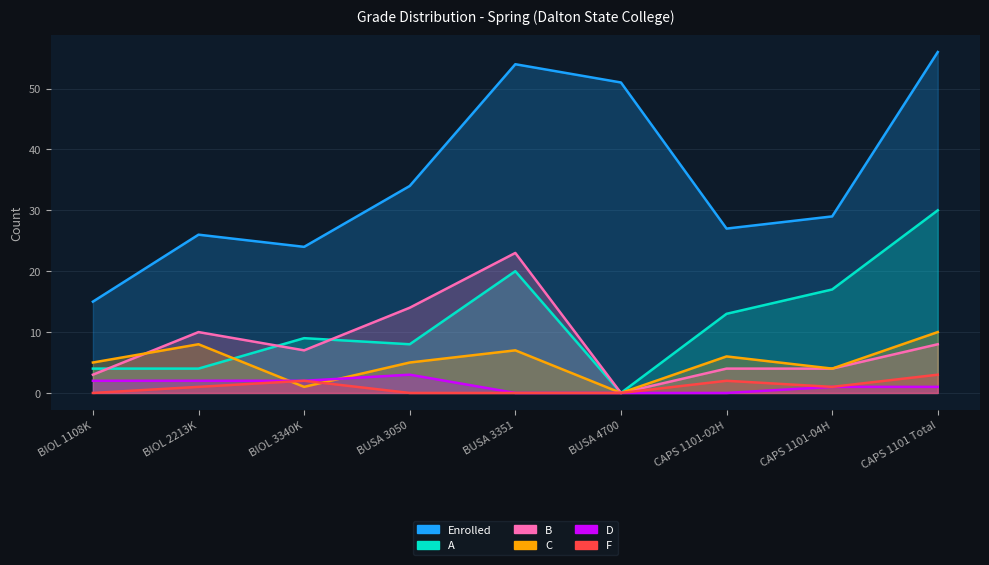

How many data points does each series have?

9